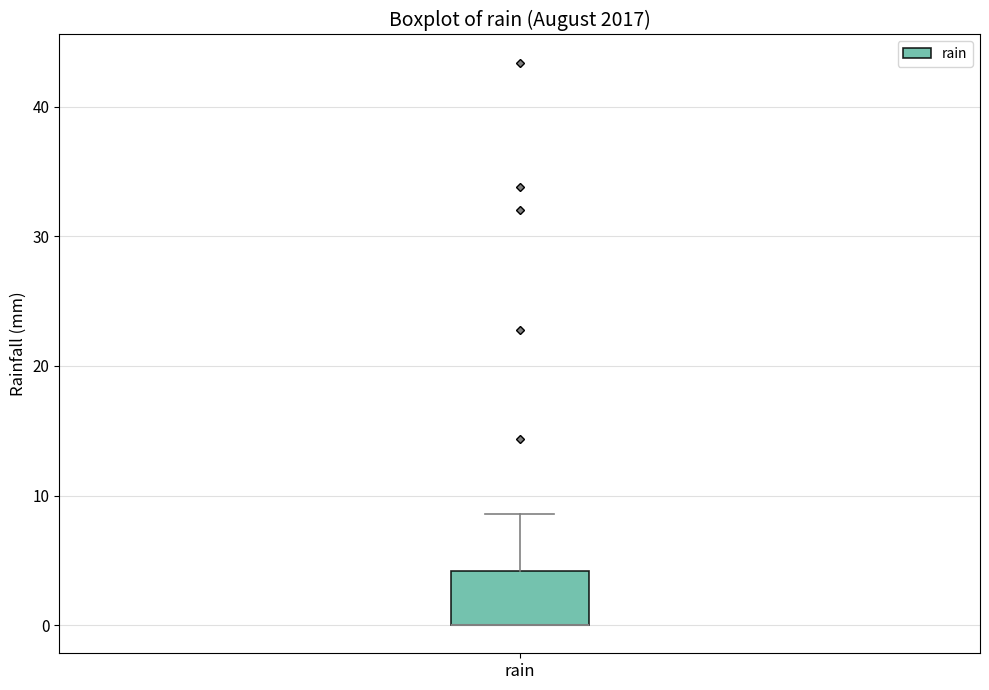

Transcribe this box plot: give where the median line is, the range the box spans, and where the two whiskers end, as read against the y-axis. The values are not printed on the chart, so give them approximately, as read against the axis.

median 0 (drawn on the box's lower edge), box 0 to 4, whiskers 0 to 9